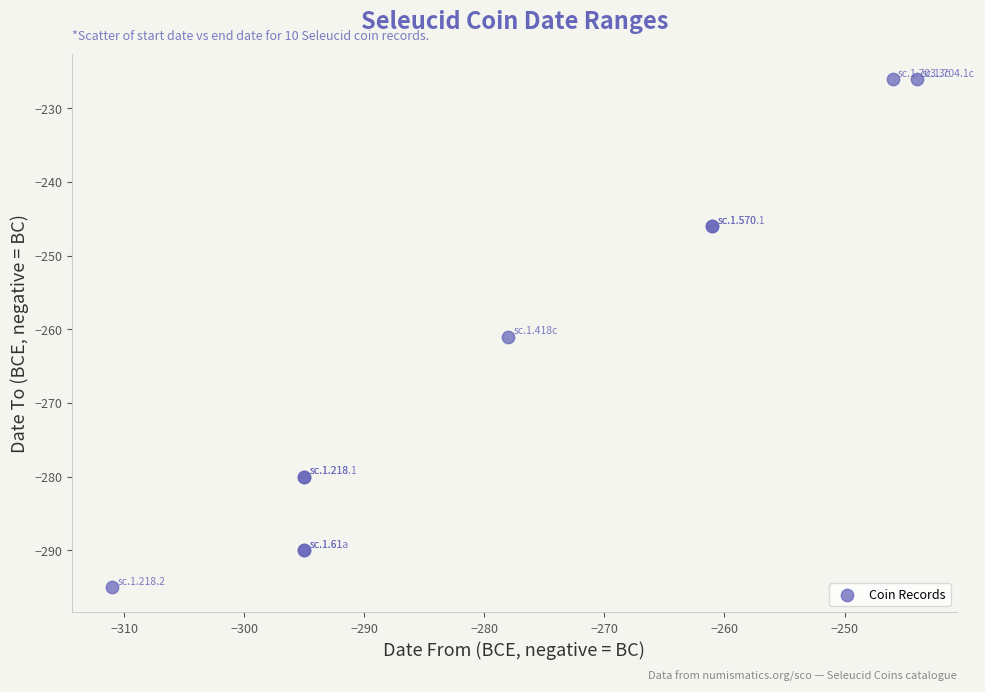

What Y value in the scatter plot is closest to -260?

-261